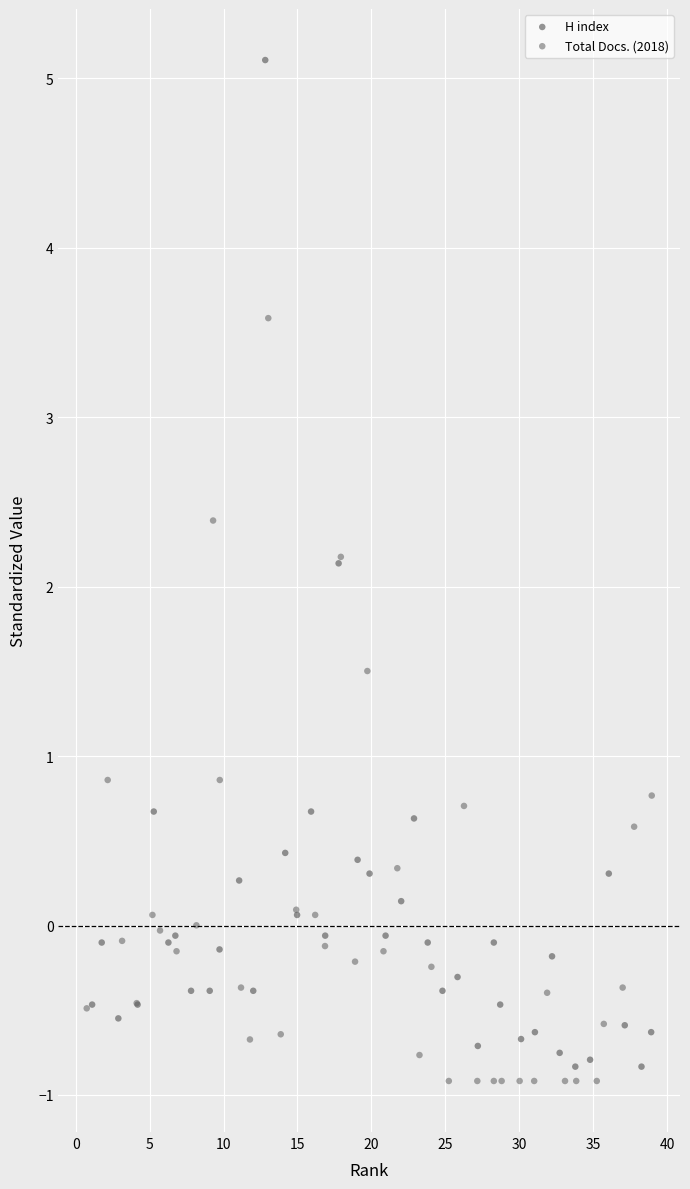

Which series contains the highest Y value?

H index